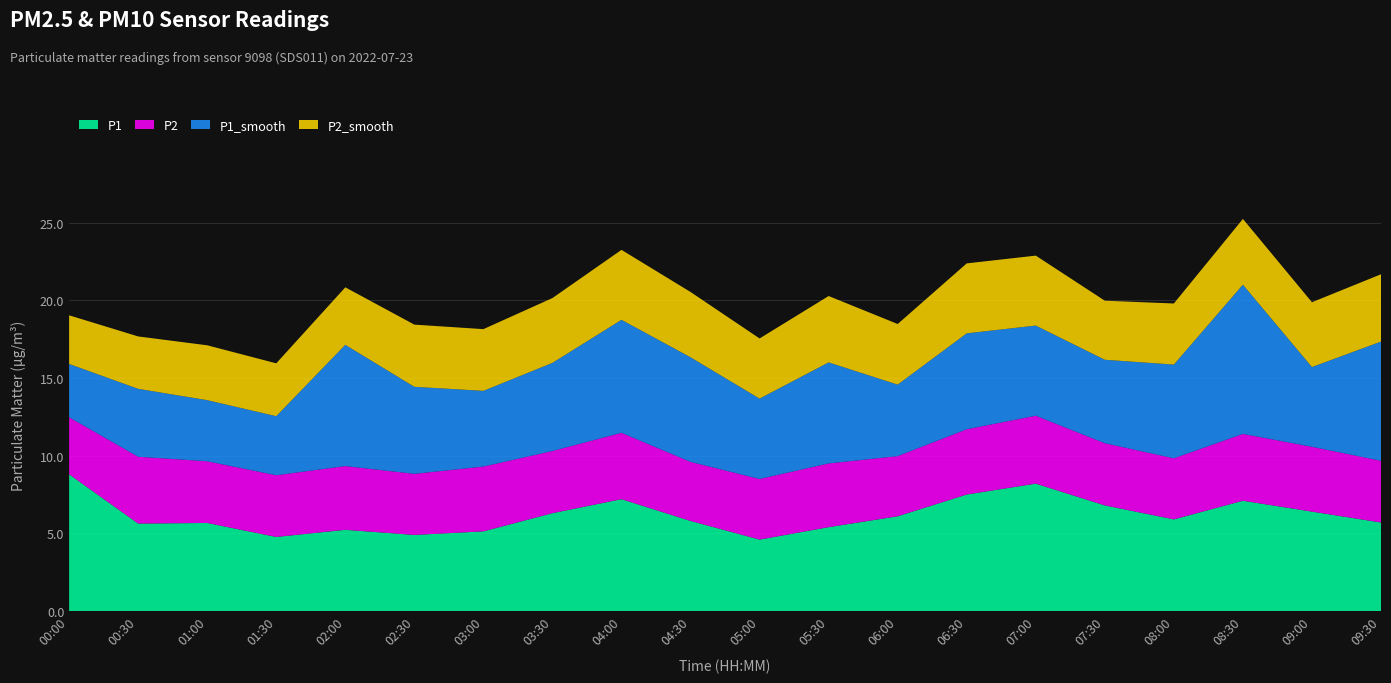

Reading right to left, list all the values displayed in this chart.

P1: 09:30=5.7	09:00=6.4	08:30=7.1	08:00=5.9	07:30=6.8	07:00=8.2	06:30=7.5	06:00=6.1	05:30=5.4	05:00=4.6	04:30=5.8	04:00=7.2	03:30=6.3	03:00=5.1	02:30=4.9	02:00=5.2	01:30=4.8	01:00=5.7	00:30=5.6	00:00=8.8
P2: 09:30=4.0	09:00=4.2	08:30=4.3	08:00=3.9	07:30=4.0	07:00=4.4	06:30=4.2	06:00=3.9	05:30=4.1	05:00=3.9	04:30=3.8	04:00=4.3	03:30=4.0	03:00=4.2	02:30=3.9	02:00=4.1	01:30=4.0	01:00=4.0	00:30=4.3	00:00=3.7
P1_smooth: 09:30=7.7	09:00=5.1	08:30=9.6	08:00=6.0	07:30=5.4	07:00=5.8	06:30=6.2	06:00=4.6	05:30=6.5	05:00=5.2	04:30=6.7	04:00=7.3	03:30=5.7	03:00=4.9	02:30=5.6	02:00=7.8	01:30=3.8	01:00=3.9	00:30=4.4	00:00=3.4
P2_smooth: 09:30=4.3	09:00=4.2	08:30=4.2	08:00=3.9	07:30=3.8	07:00=4.5	06:30=4.5	06:00=3.9	05:30=4.3	05:00=3.9	04:30=4.2	04:00=4.5	03:30=4.2	03:00=4.0	02:30=4.0	02:00=3.7	01:30=3.4	01:00=3.5	00:30=3.4	00:00=3.1